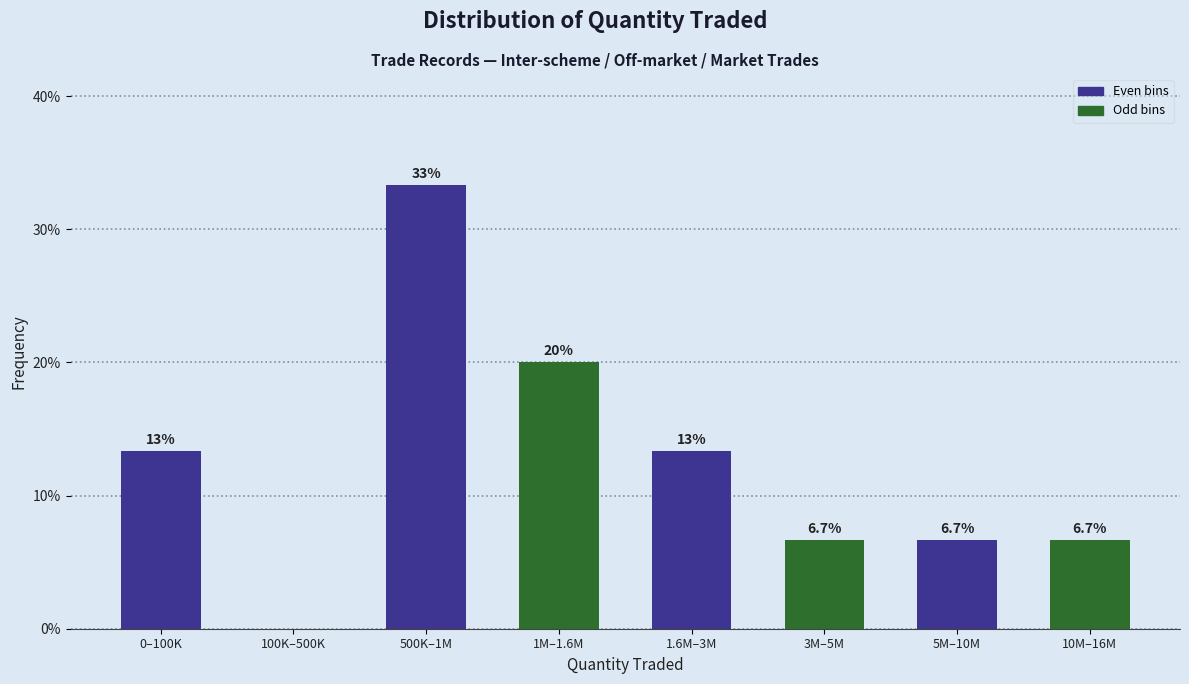

Reading left to right, extract all data points from this chart.

0–100K=13.3	100K–500K=0.0	500K–1M=33.3	1M–1.6M=20.0	1.6M–3M=13.3	3M–5M=6.7	5M–10M=6.7	10M–16M=6.7